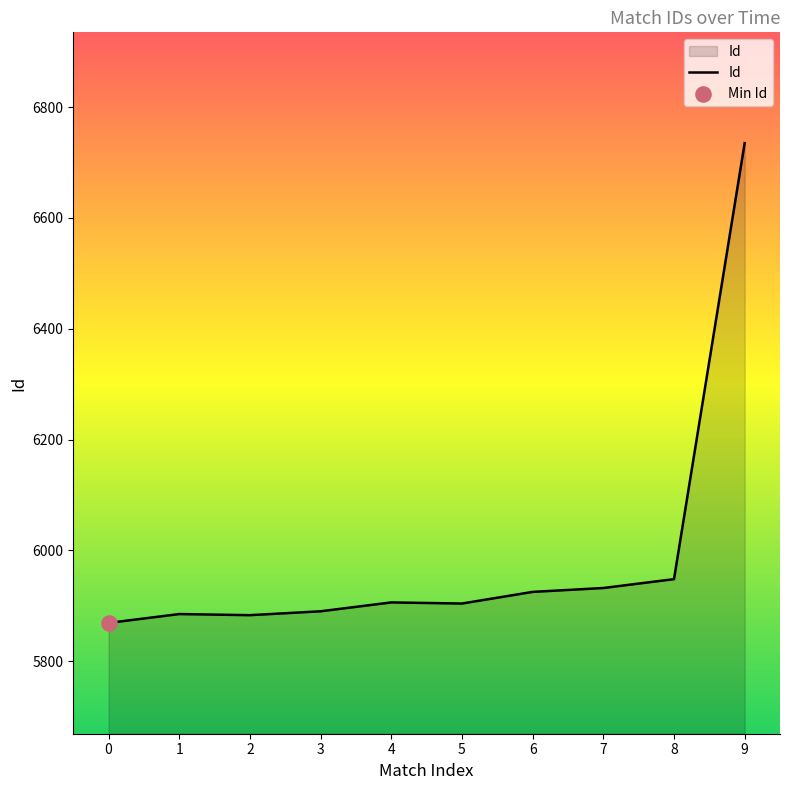

Which has a higher value, 0 or 5?

5